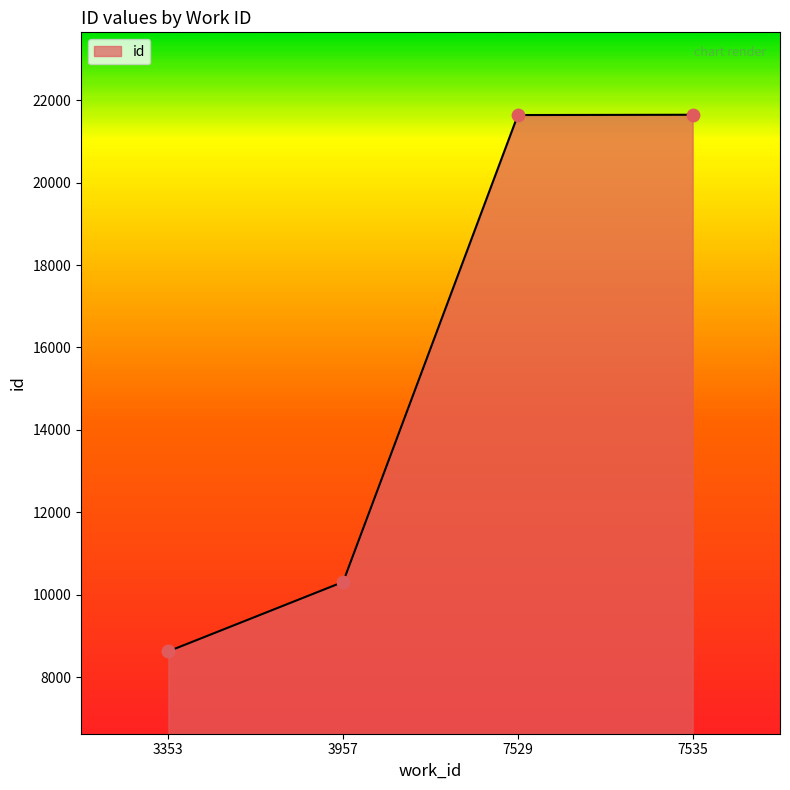

What is the change in value from 3353 to 7535?

+13020